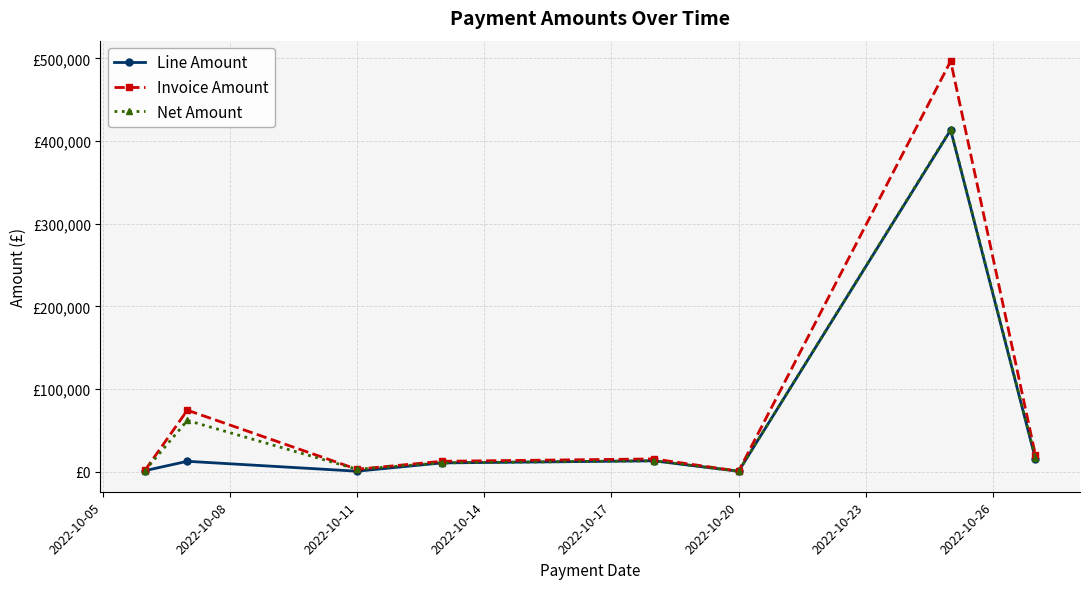

Reading right to left, list all the values displayed in this chart.

Line Amount: 15298.5	413321.3	537.5	13147.7	10617.5	586.2	12568.0	1253.9
Invoice Amount: 19849.8	496546.0	645.0	15430.2	12581.9	2931.0	74382.9	1504.7
Net Amount: 16541.5	414021.9	537.5	13147.7	10617.5	2931.0	61985.7	1253.9